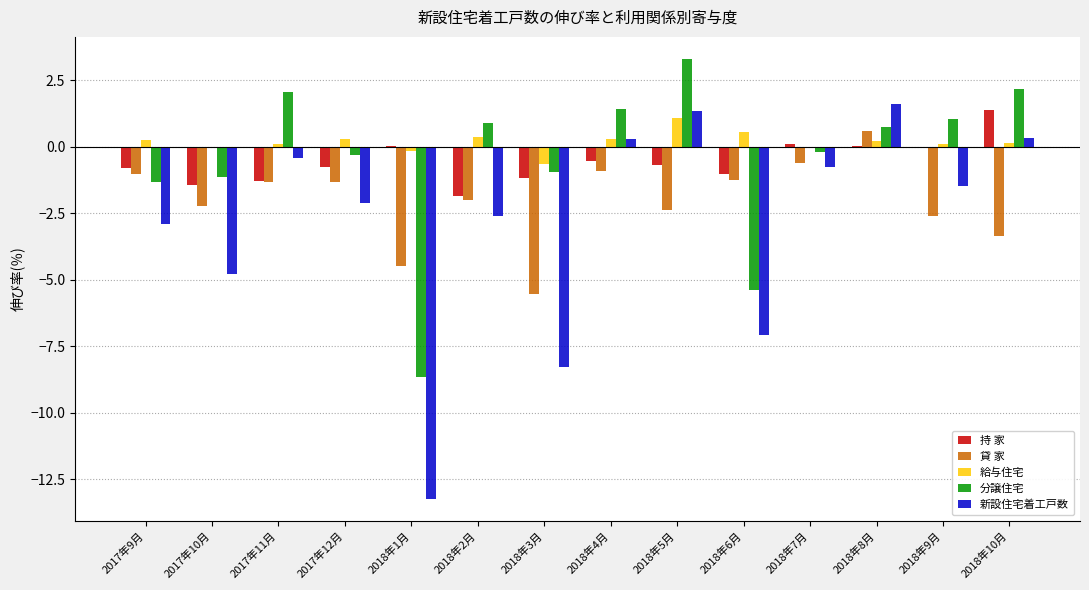

At which label is 新設住宅着工戸数 closest to -5?

2017年10月